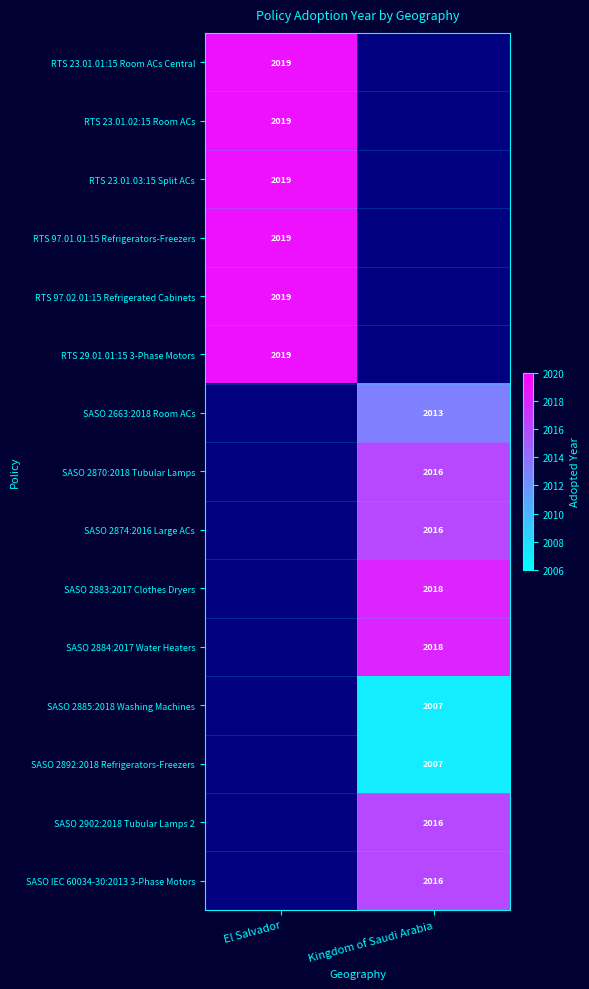

What is the minimum value shown in the chart?

2007.0